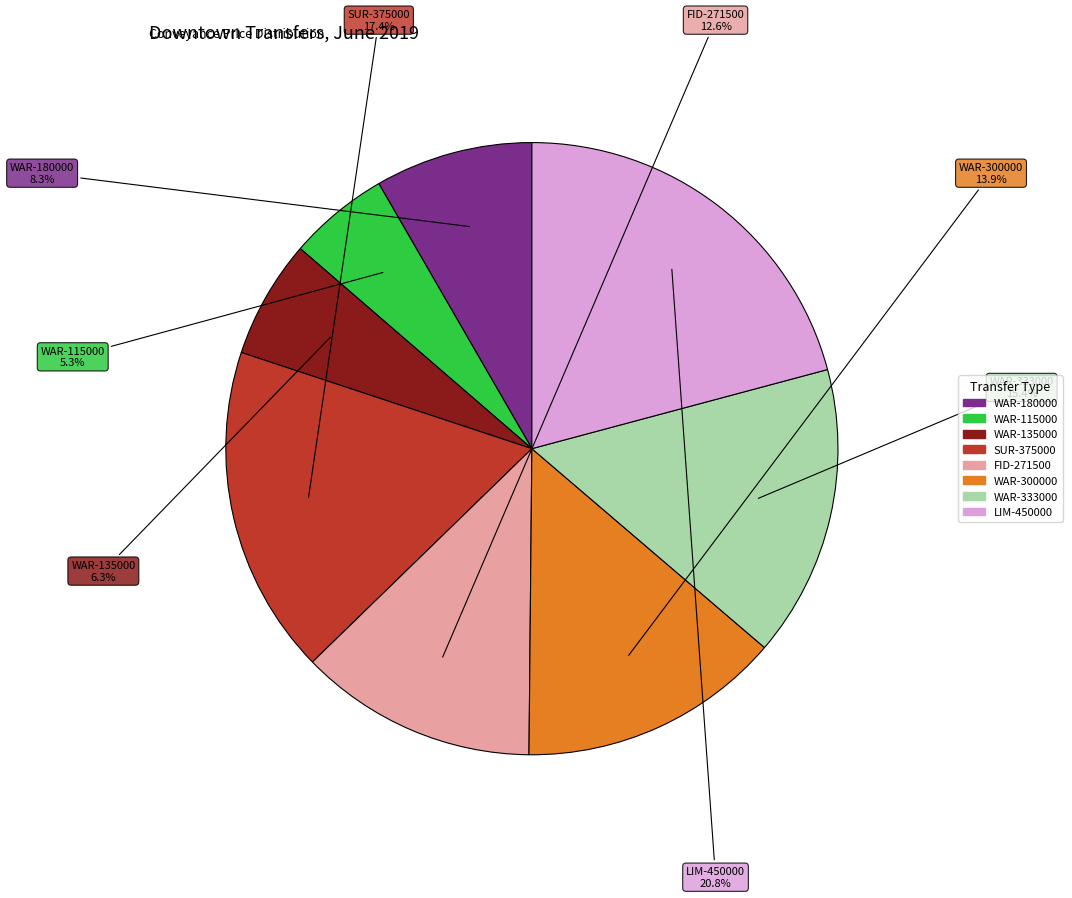

Is there any slice that represents more than half of the pie?

No